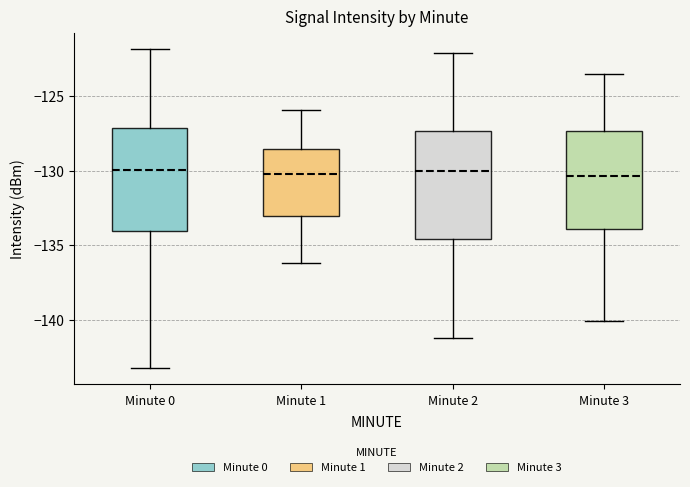

Reading left to right, read every box against the y-axis: the position of its median line, the range the box covers, and the ends of its whiskers. The values are not printed on the chart, so give them approximately, as read against the axis.

Minute 0: median -130.0, box -134.0 to -127.0, whiskers -143.5 to -122.0
Minute 1: median -130.0, box -133.0 to -128.5, whiskers -136.0 to -126.0
Minute 2: median -130.0, box -134.5 to -127.5, whiskers -141.0 to -122.0
Minute 3: median -130.5, box -134.0 to -127.5, whiskers -140.0 to -123.5